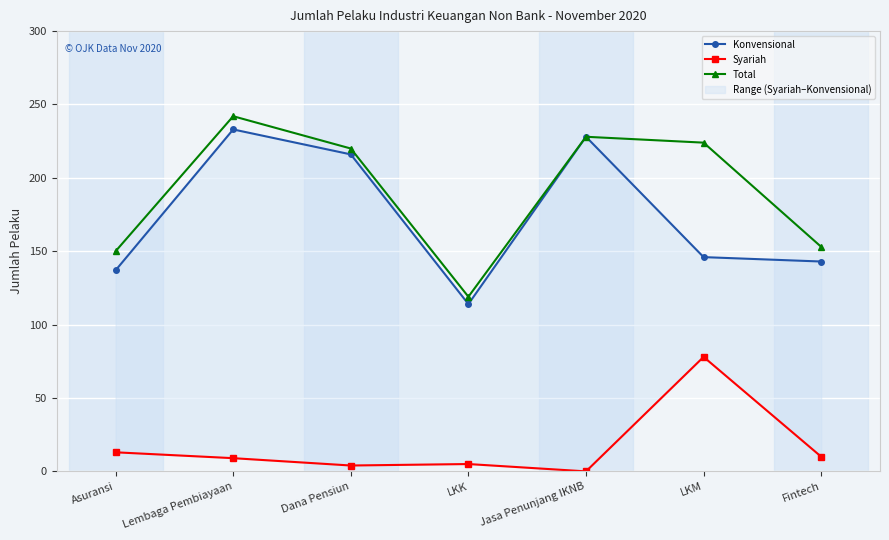

What is the difference between the Total values at Asuransi and Fintech?

3